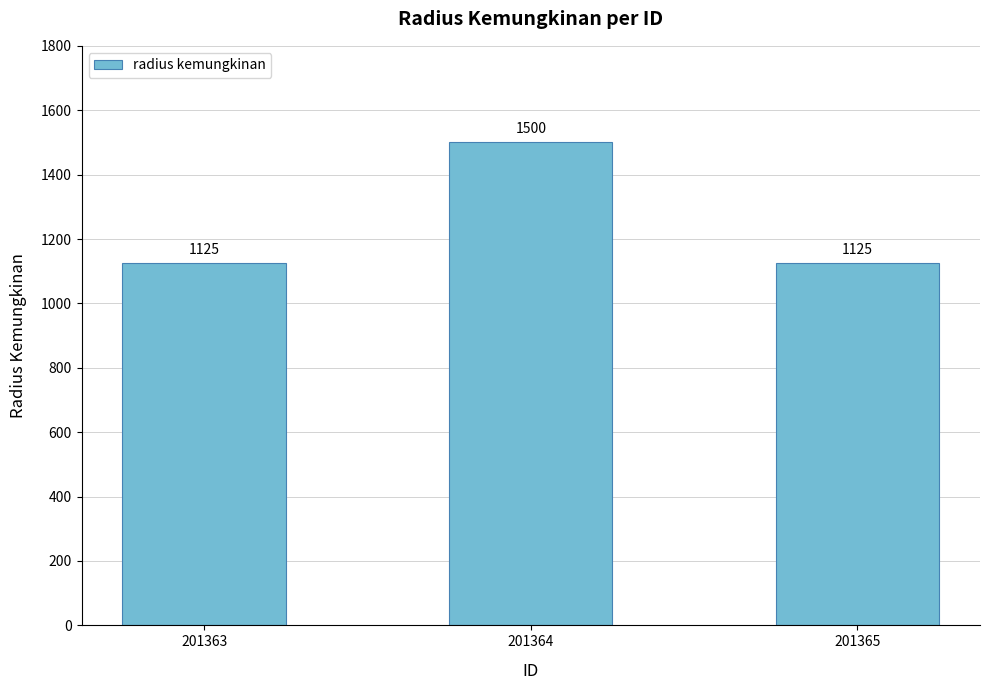

What is the sum of the values at 201363 and 201364?

2625